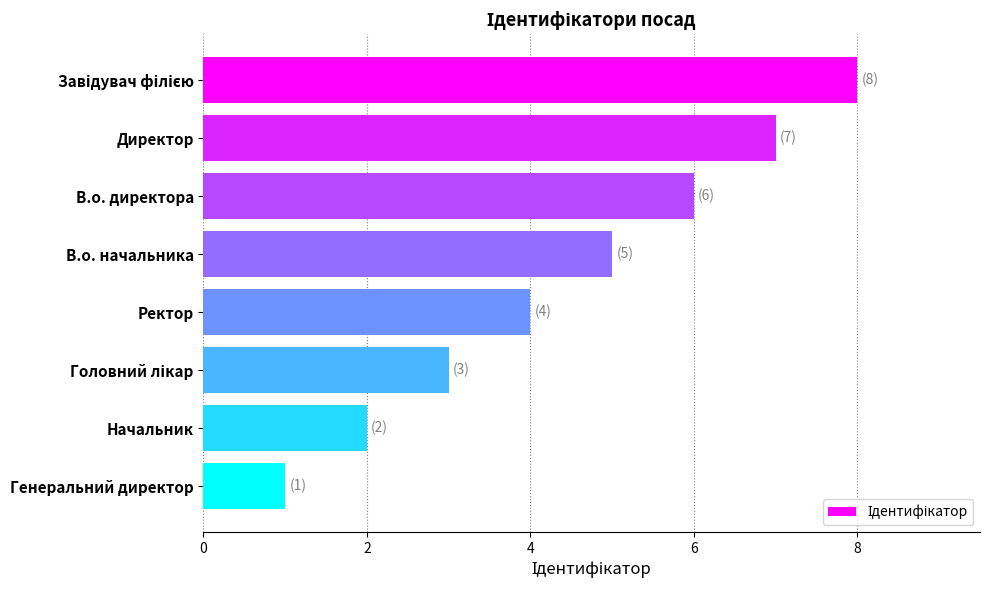

Which category has the lowest value across all series?

Генеральний директор